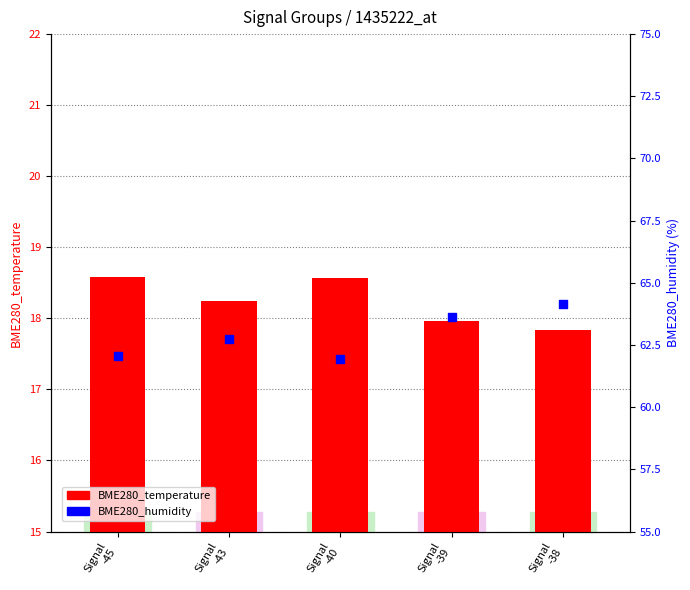

Is the value of BME280_temperature at Signal
-39 greater than the value of BME280_humidity at Signal
-45?

No